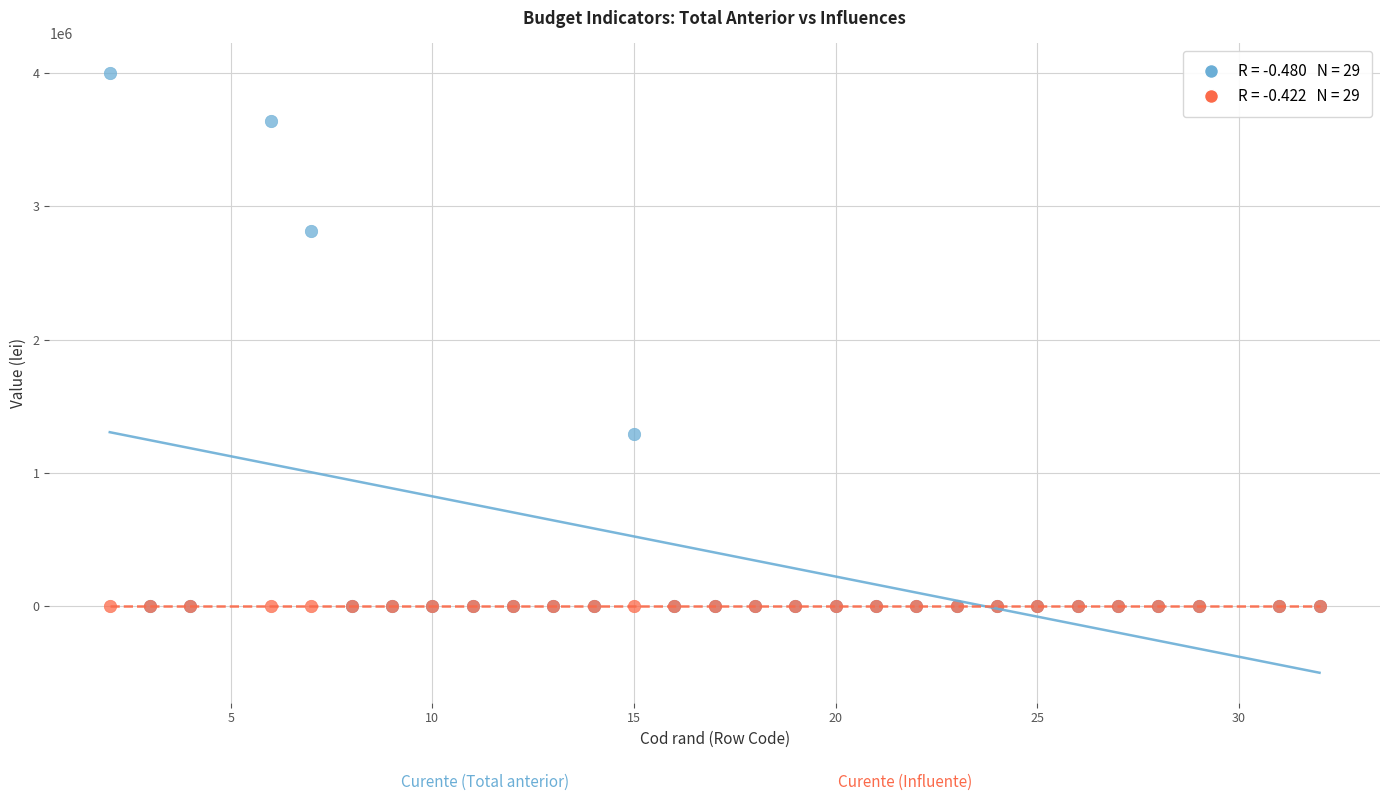

Across all series, what Y value is closest to 1998700?

1295000